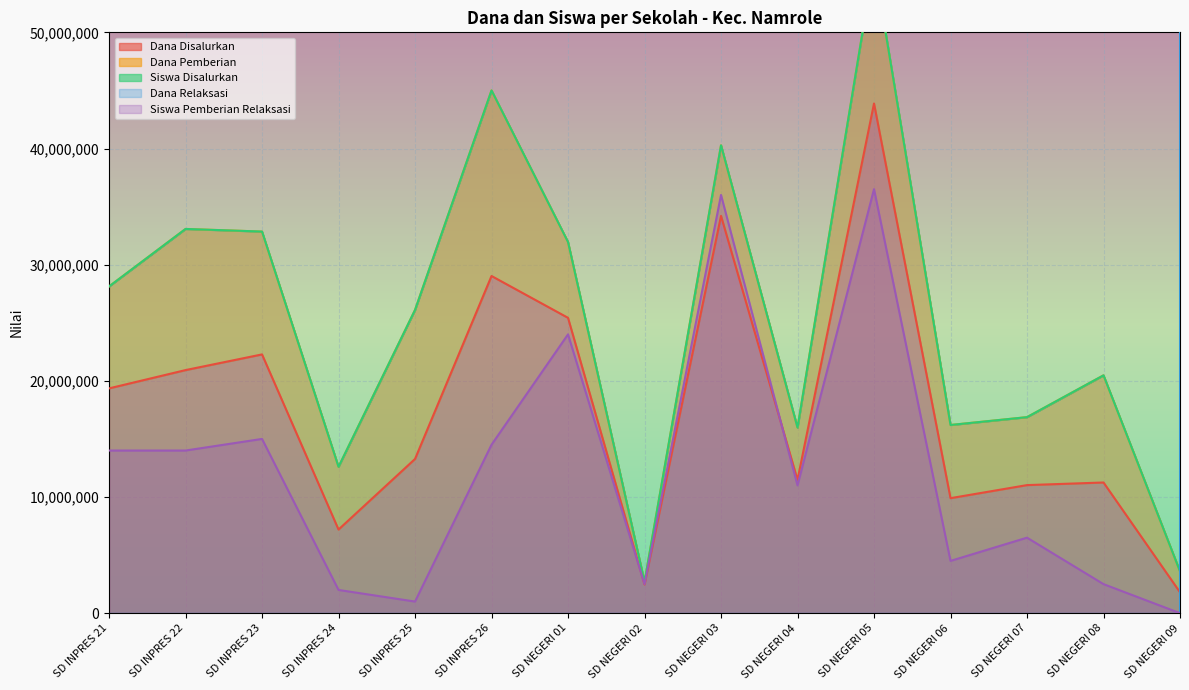

Is it true that Dana Disalurkan equals 29025000 at SD INPRES 26?

True